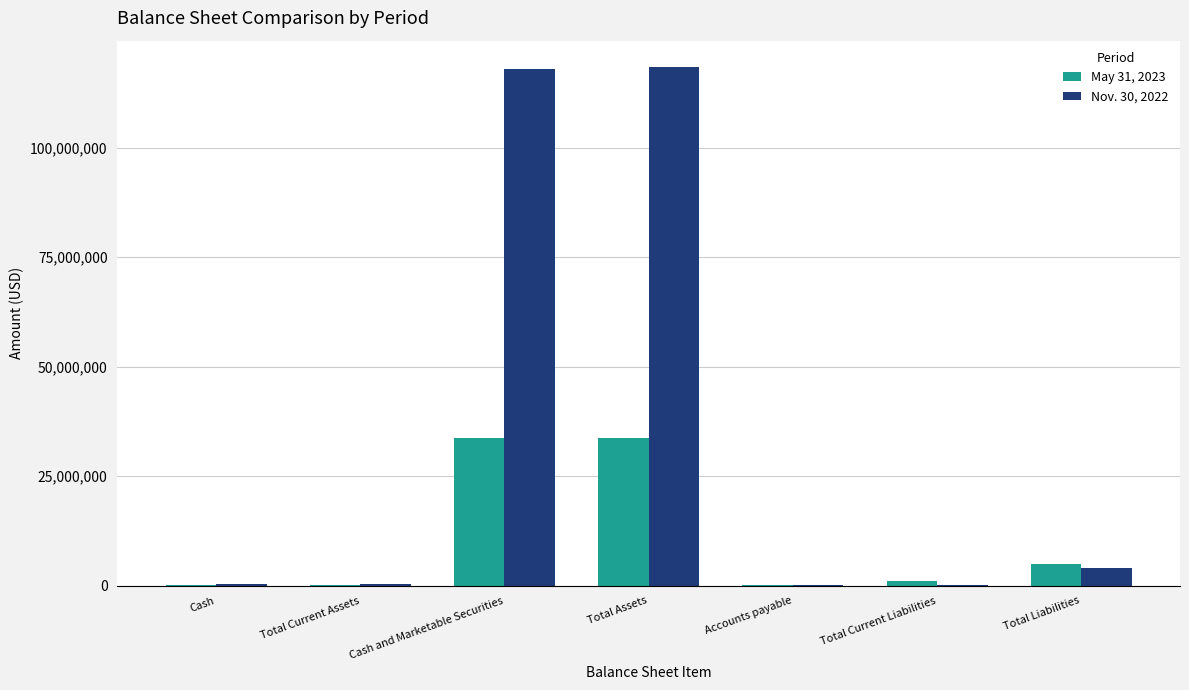

The value of May 31, 2023 at Total Assets is 33752248. True or false?

True